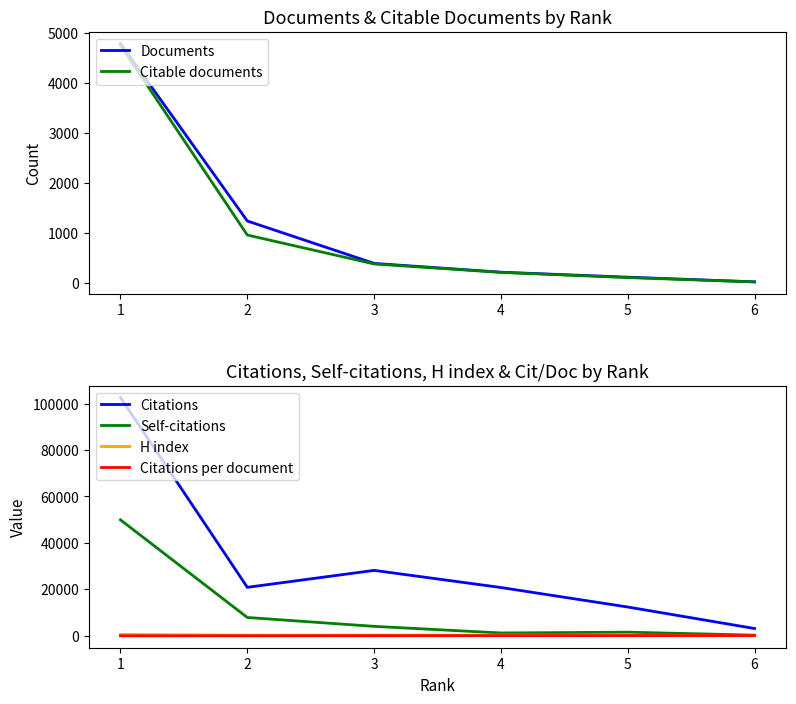

What are all the series names shown in the legend?

Documents, Citable documents, Citations, Self-citations, H index, Citations per document